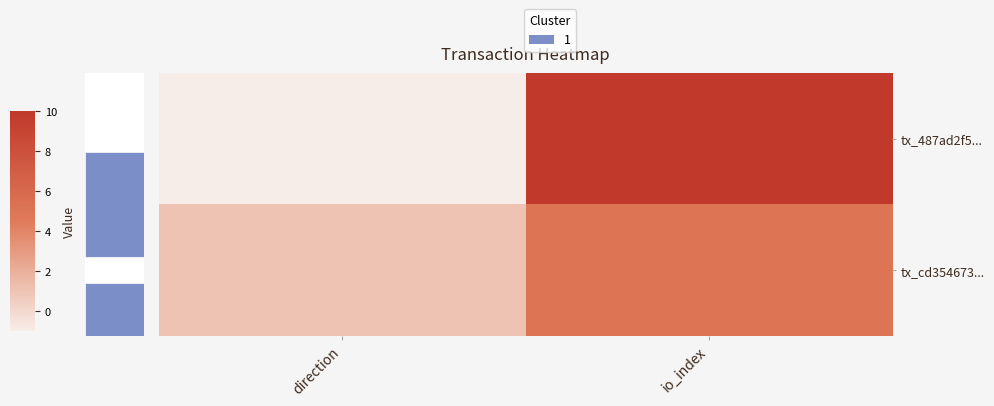

What is the average value of the tx_487ad2f5... series?

4